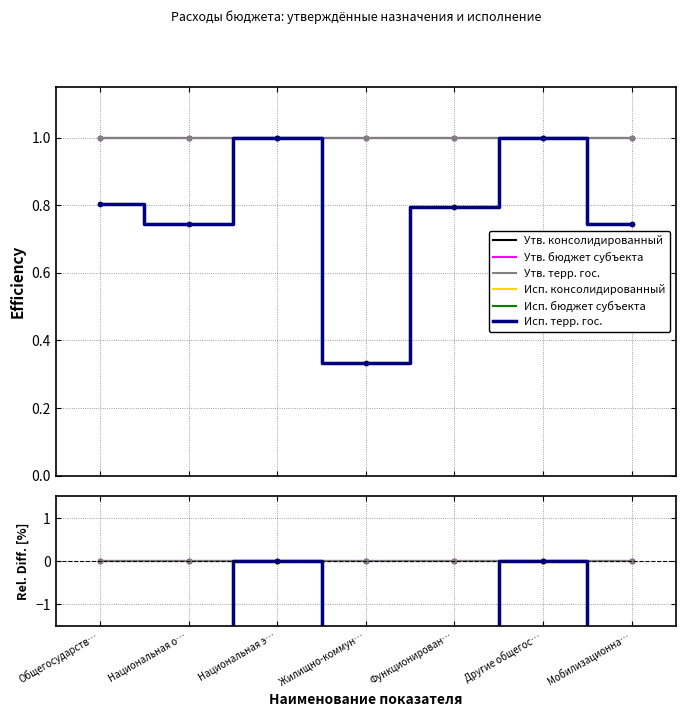

Where is the first local minimum for Исп. терр. гос.?

Национальная о…